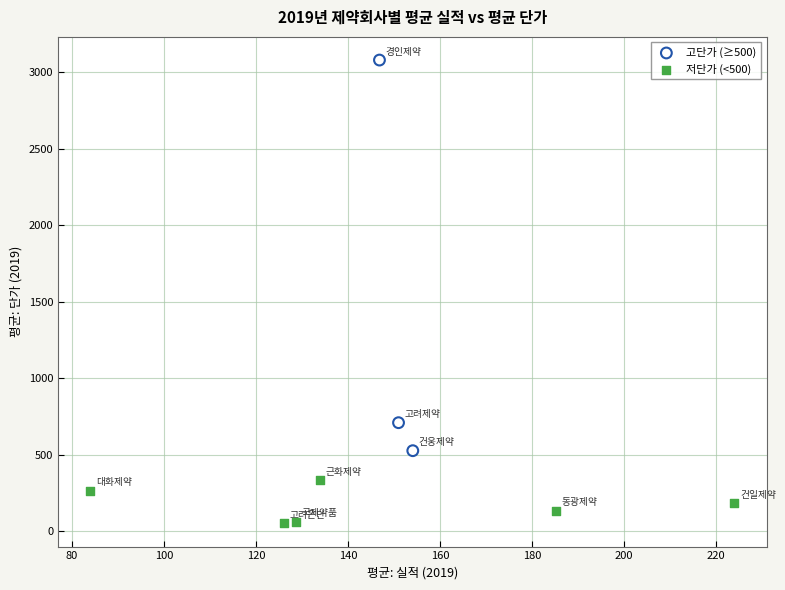

Which series contains the highest Y value?

고단가 (≥500)